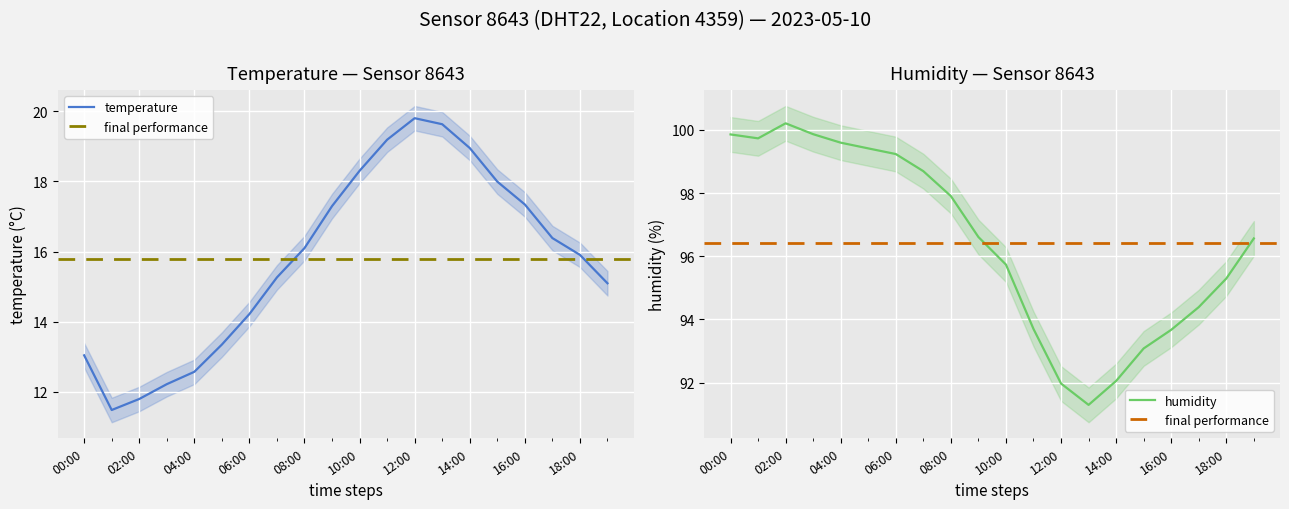

What is the average value of the temperature series?

15.8